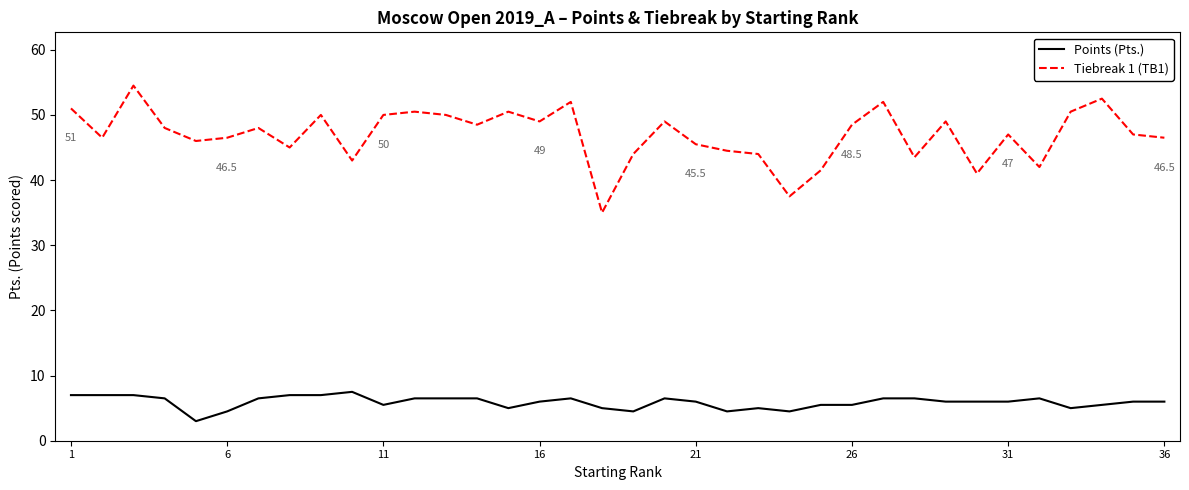

Which series has the largest range (max minus min)?

Tiebreak 1 (TB1)